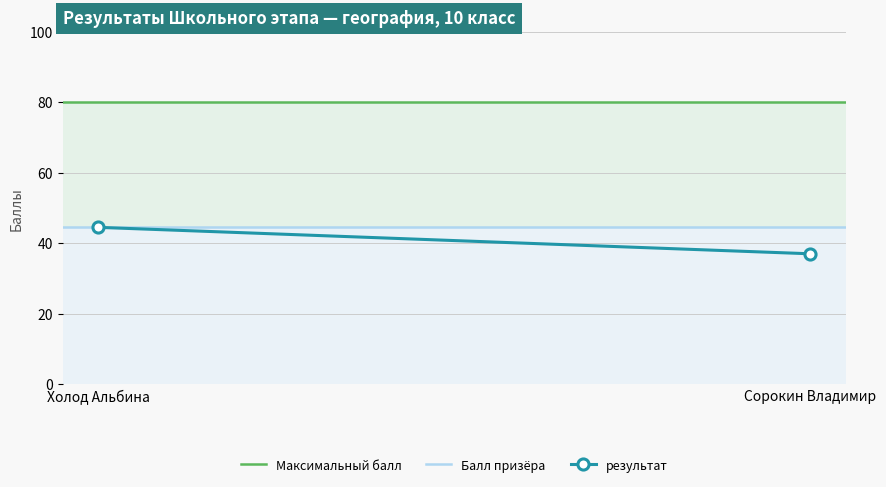

What is the spread (max minus min) of values at Сорокин Владимир?

43.0